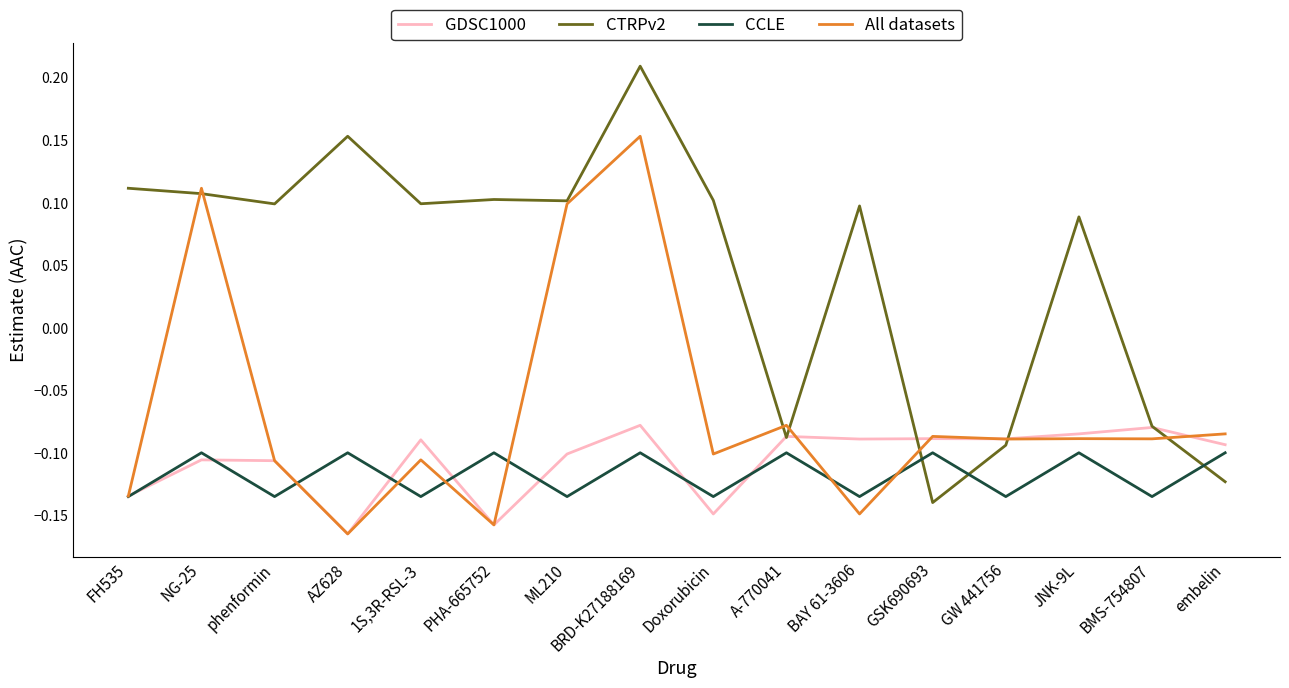

What is the total value across all series at A-770041?

-0.4